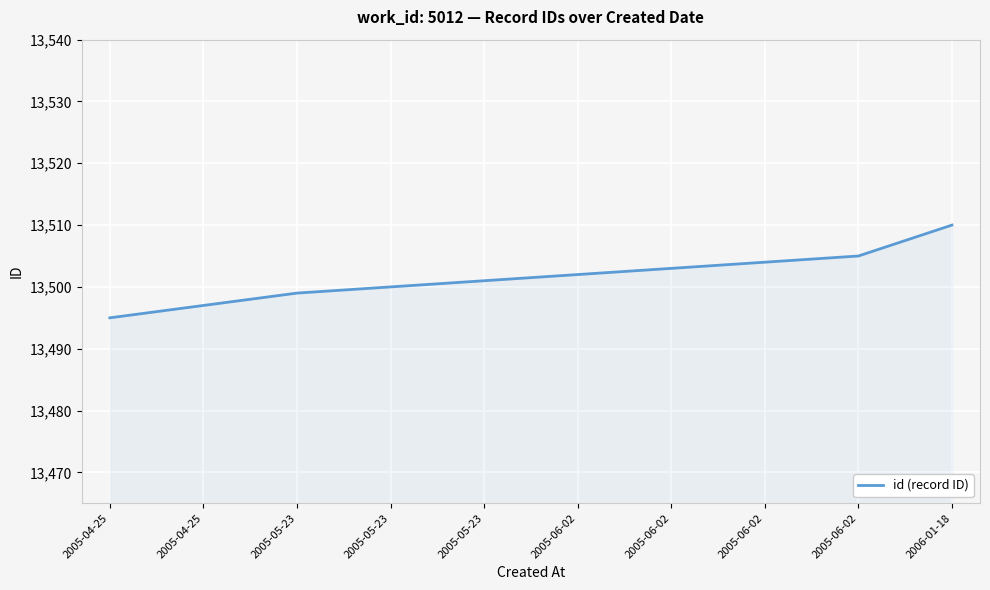

How many categories are shown in the chart?

10